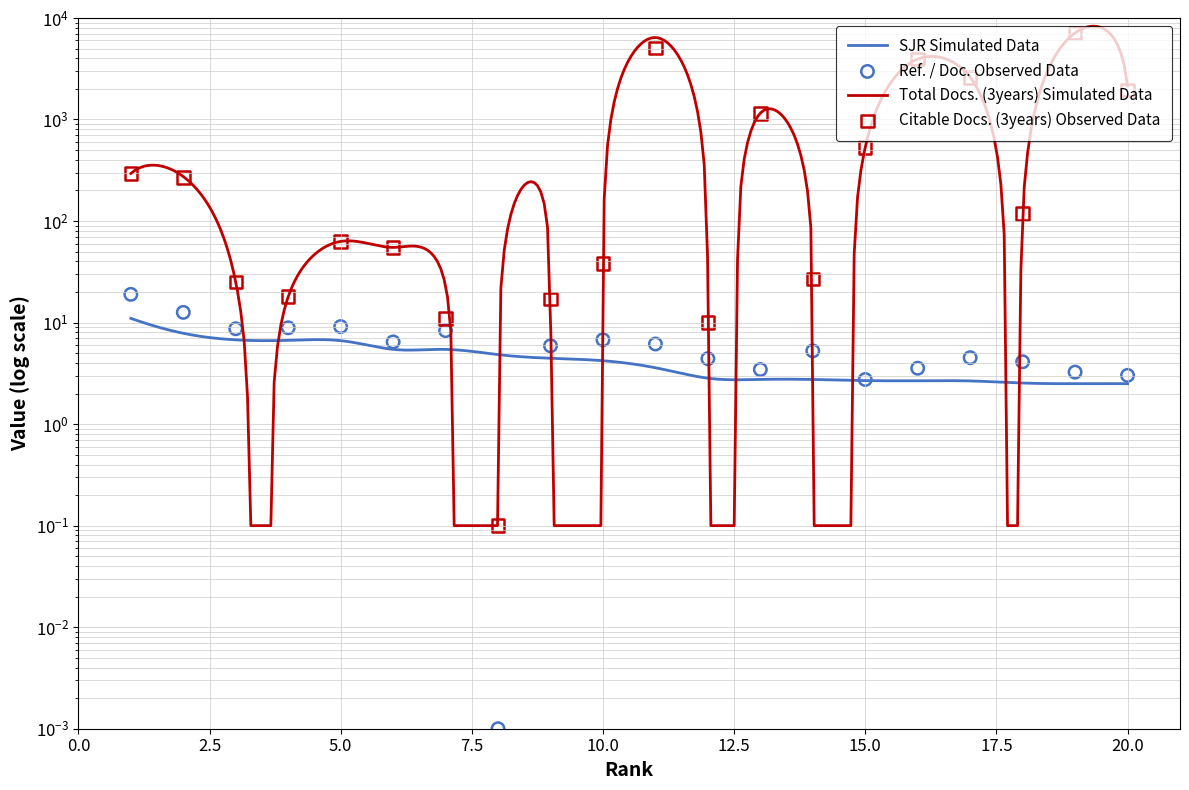

Which series has the largest total across all categories?

Total Docs. (3years)